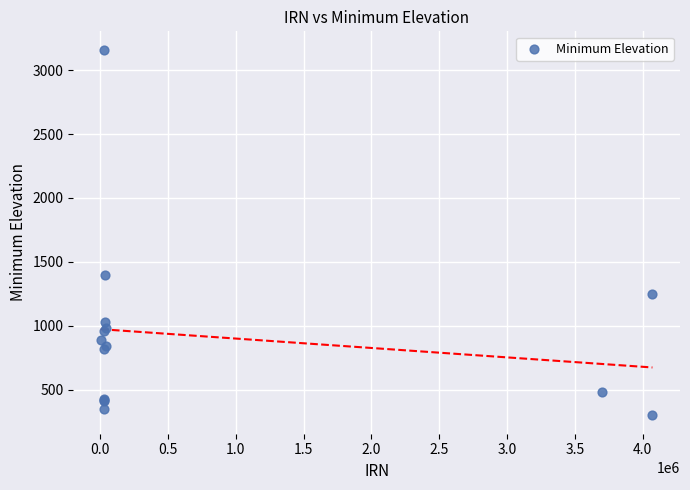

What Y value in the scatter plot is closest to 1730?

1400